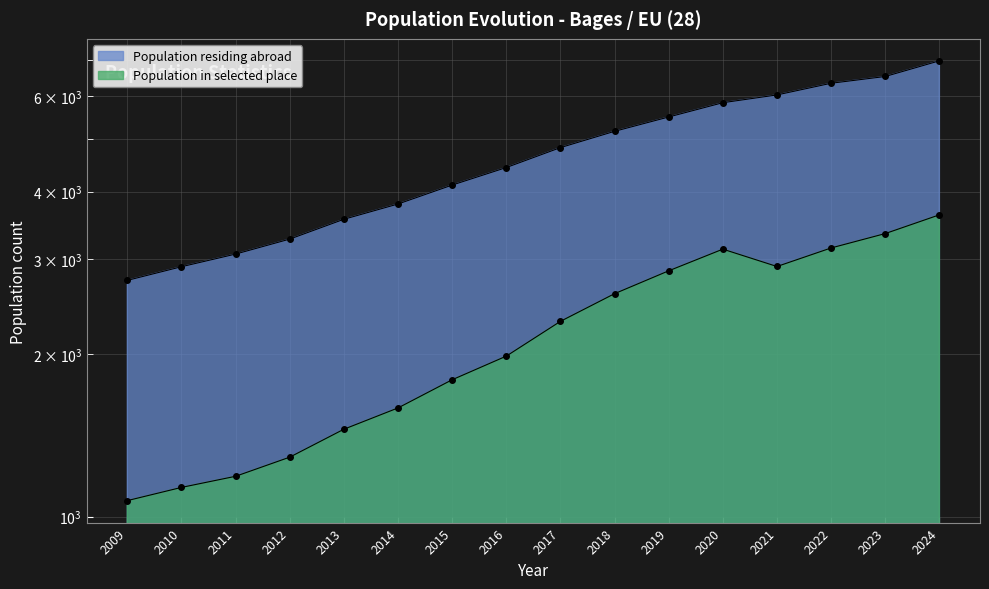

True or false: Population in selected place has a value of 1472 at 2018.

False